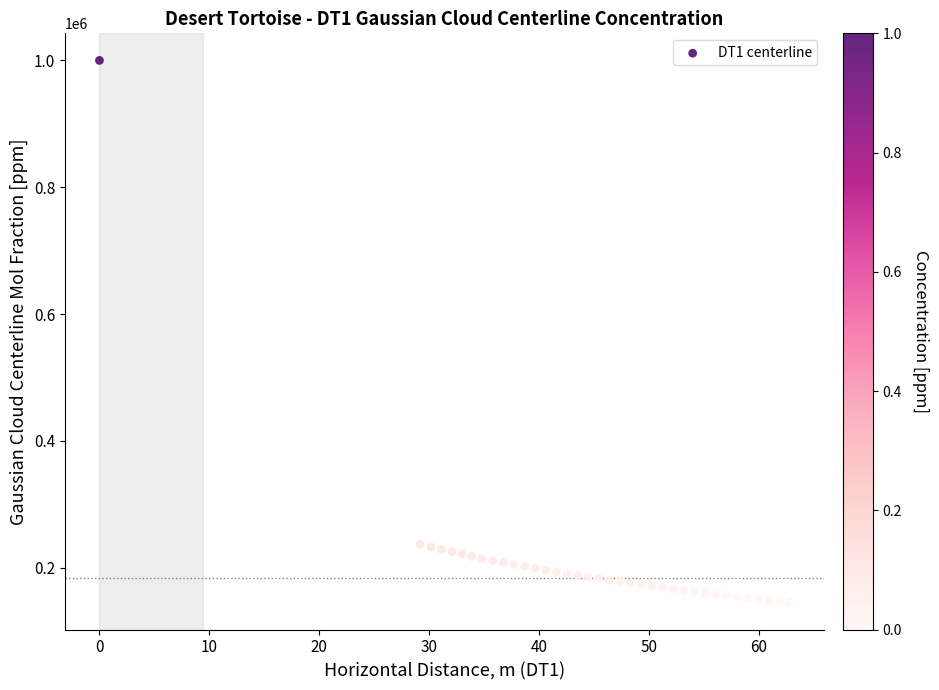

What is the range of Y values (max minus min)?

854812.8